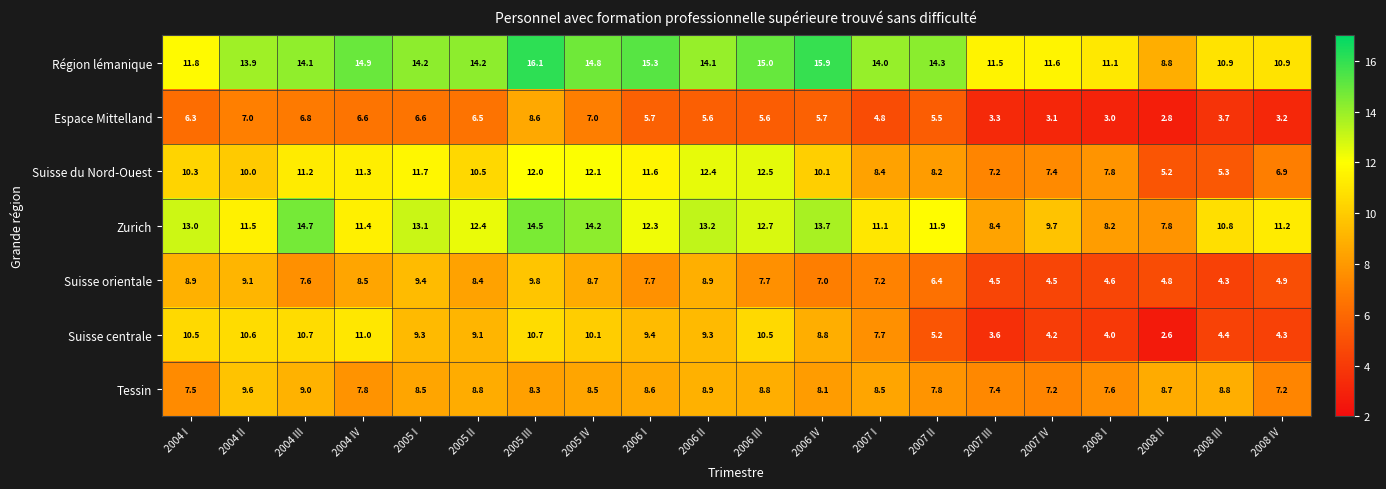

Which series has the largest range (max minus min)?

Suisse centrale